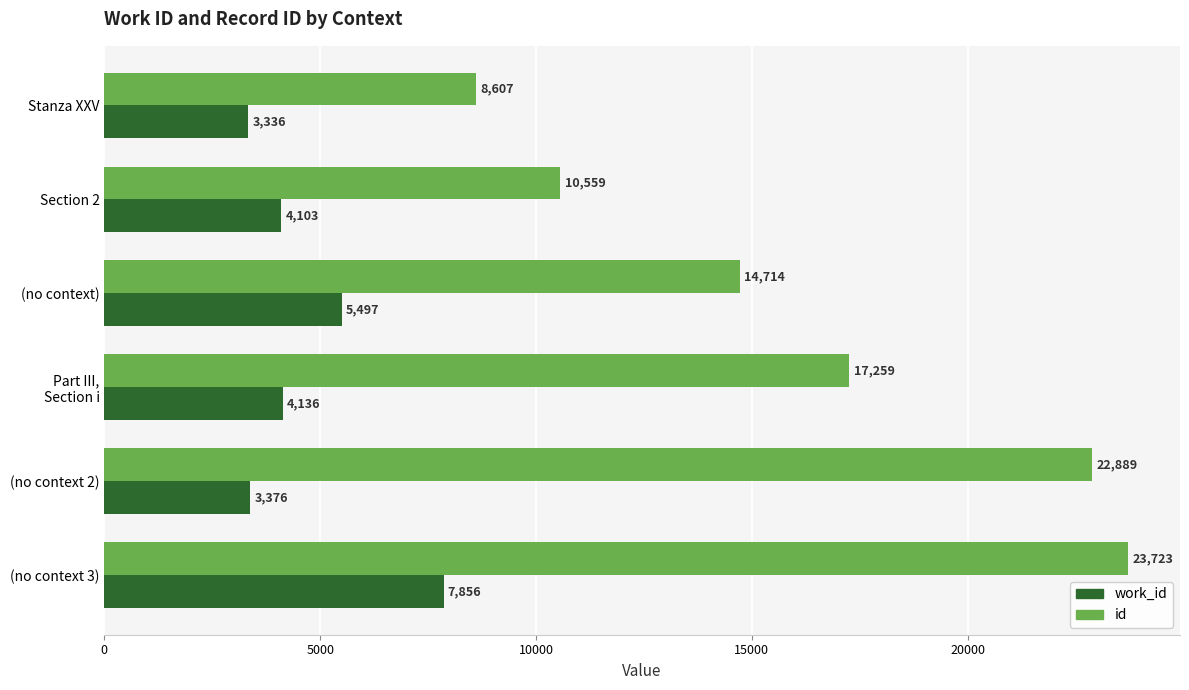

What is the total value across all series at Section 2?

14662